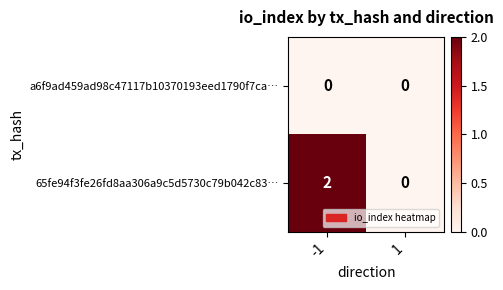

Is it true that 65fe94f3fe26fd8aa306a9c5d5730c79b042c83… equals 2 at -1?

True